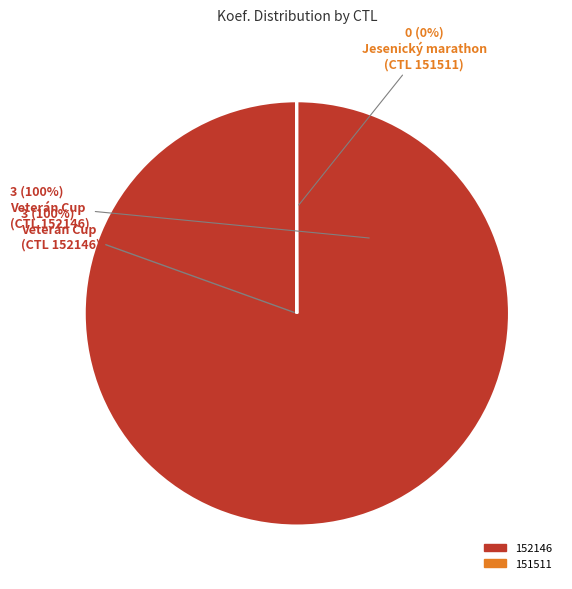

What is the largest slice in the pie chart?

152146